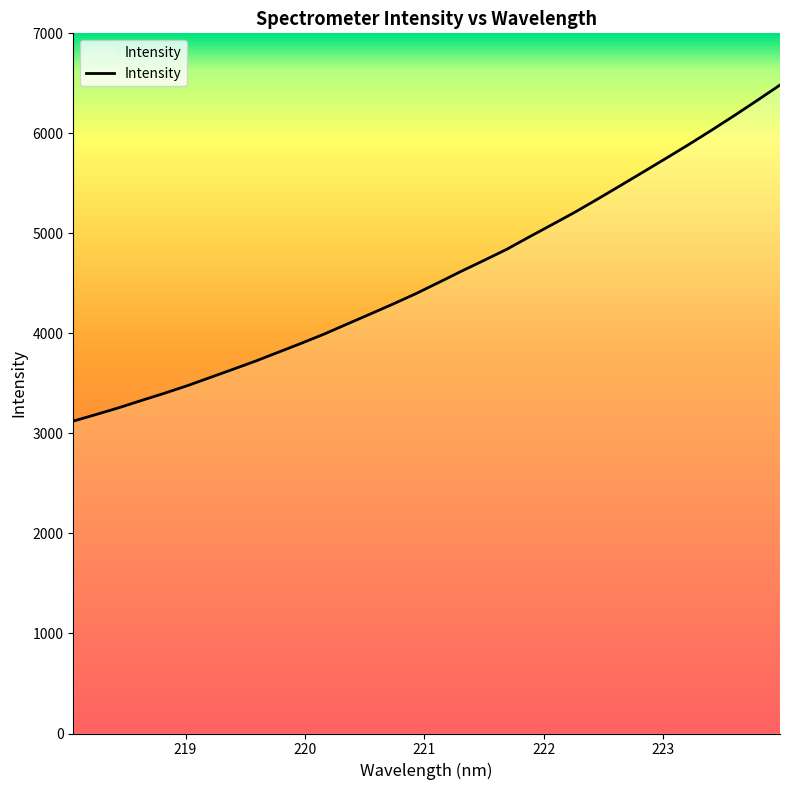

What is the difference between the maximum and minimum values?

3360.2